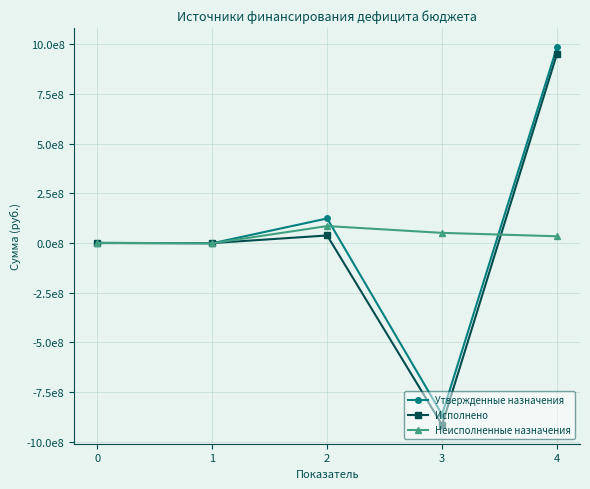

What is the highest value of the Неисполненные назначения series?

85700312.8